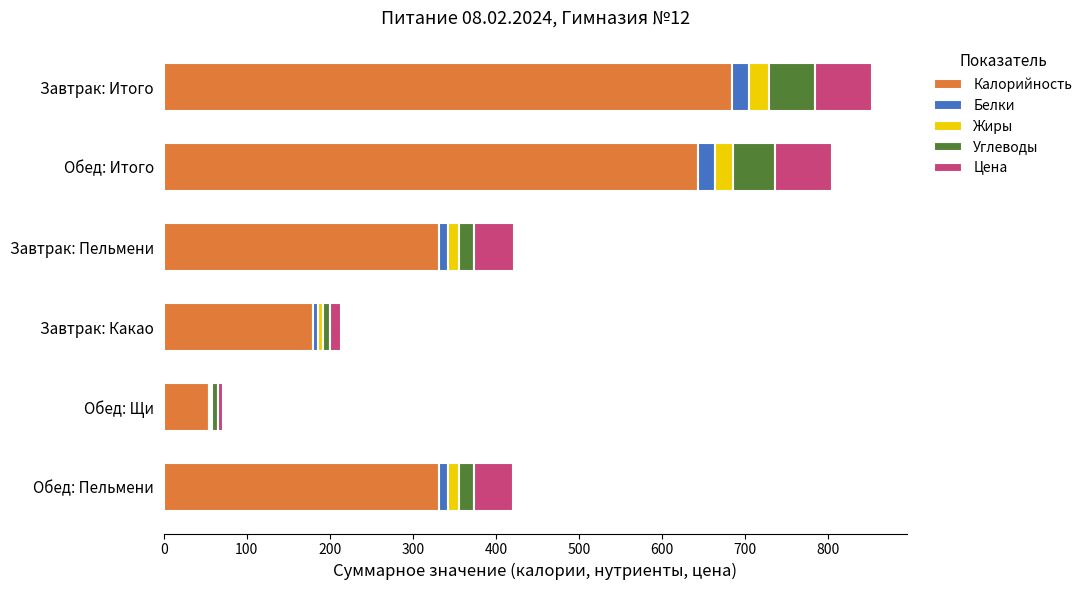

The Калорийность series shows 332.0 at Обед: Пельмени. True or false?

True